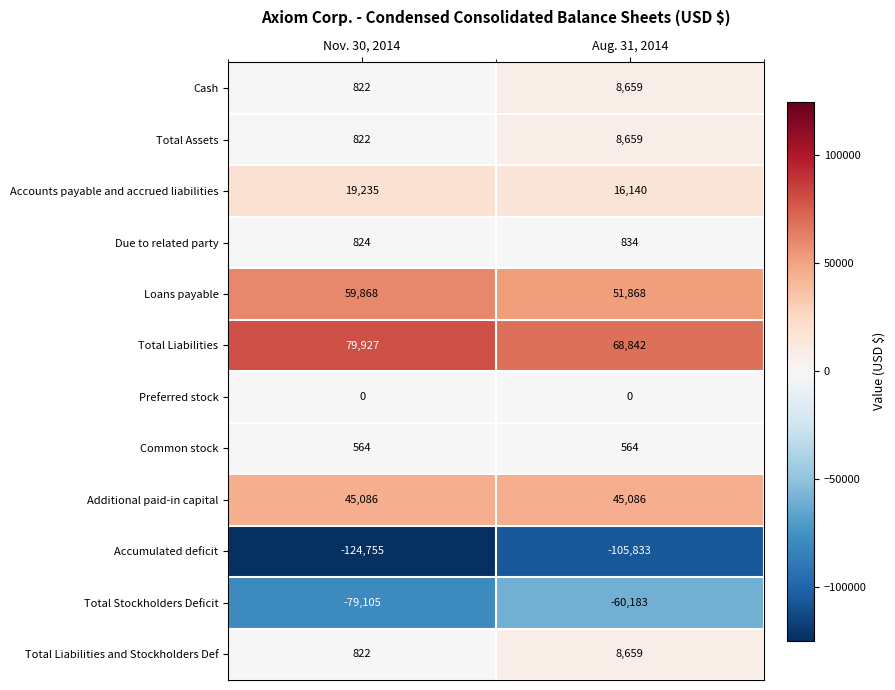

Reading left to right, extract all data points from this chart.

Cash: 822	8659
Total Assets: 822	8659
Accounts payable and accrued liabilities: 19235	16140
Due to related party: 824	834
Loans payable: 59868	51868
Total Liabilities: 79927	68842
Preferred stock: 0	0
Common stock: 564	564
Additional paid-in capital: 45086	45086
Accumulated deficit: -124755	-105833
Total Stockholders Deficit: -79105	-60183
Total Liabilities and Stockholders Def: 822	8659